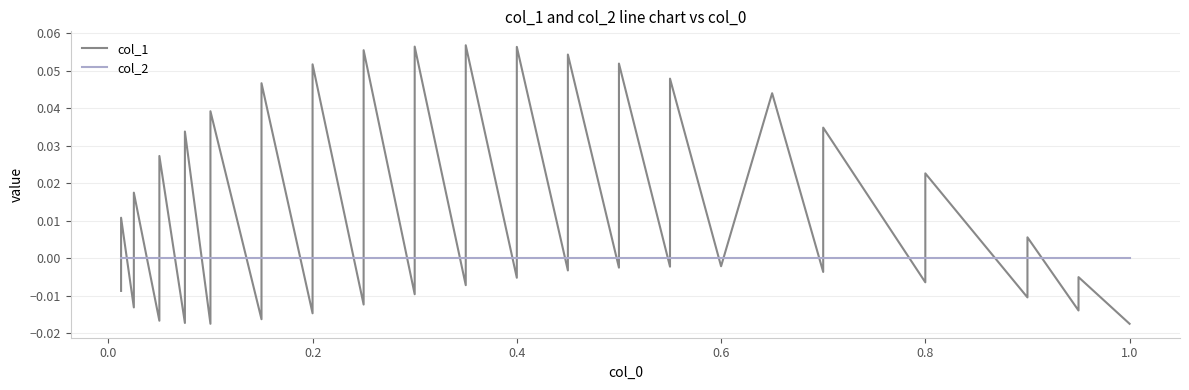

Which series changed the most between 0.0 and 0.4?

col_1